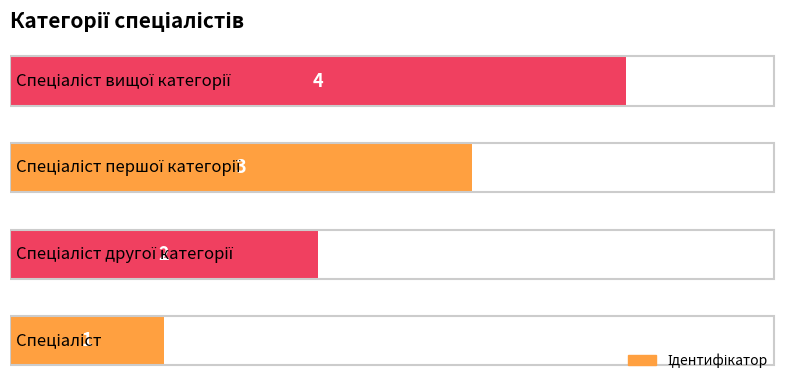

What is the sum of all values?

10